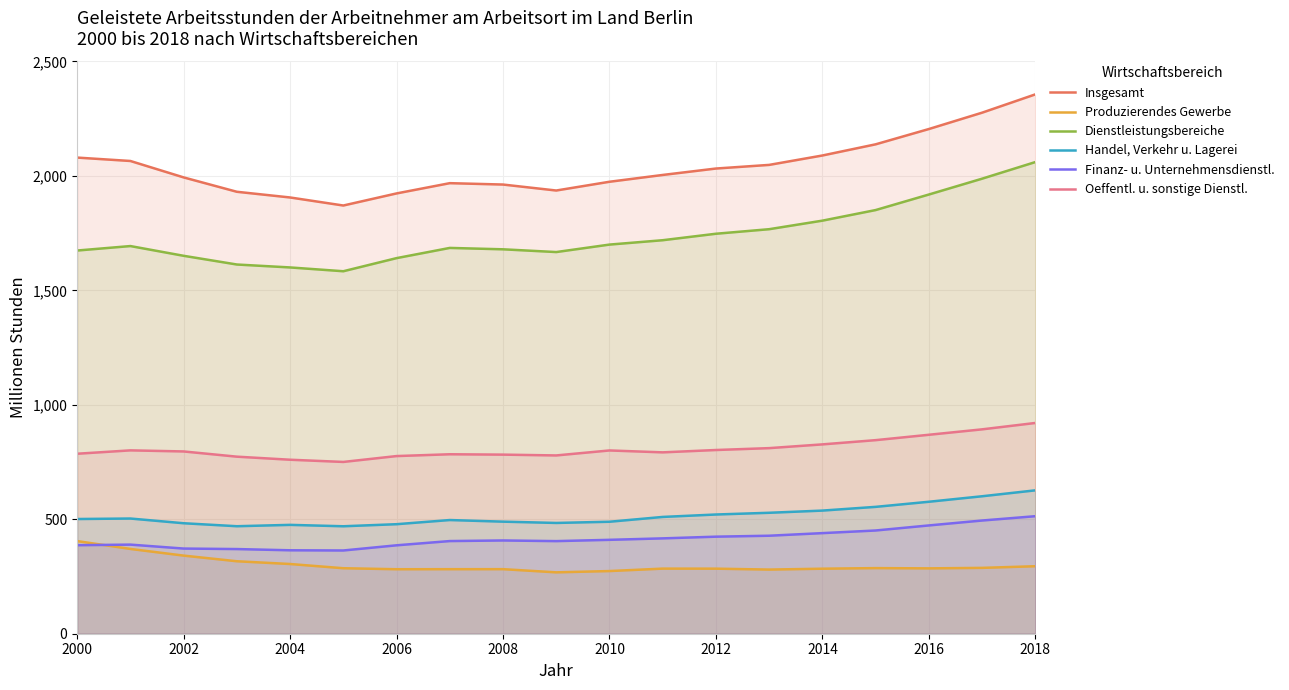

How many interior local valleys does the Finanz- u. Unternehmensdienstl. series have?

2